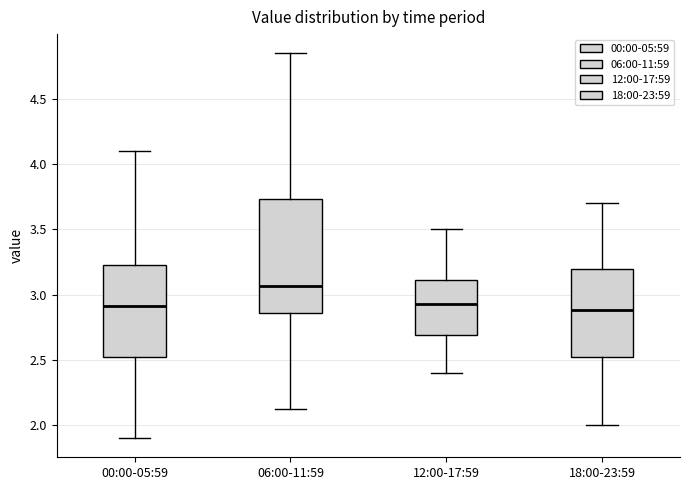

Comparing the boxes themselves (not the whiskers), which one is the tallest?

06:00-11:59